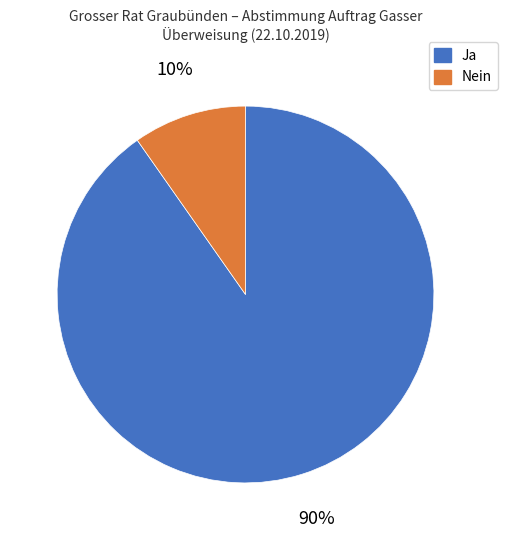

To the nearest percent, what portion does Ja represent?

90%